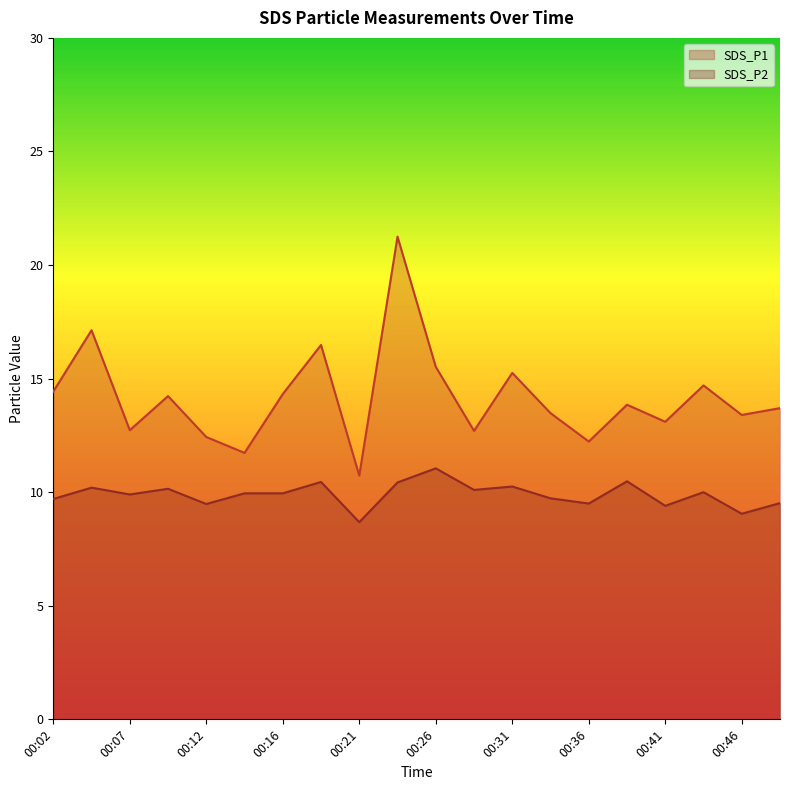

True or false: SDS_P2 has a value of 9.5 at 00:36.

True